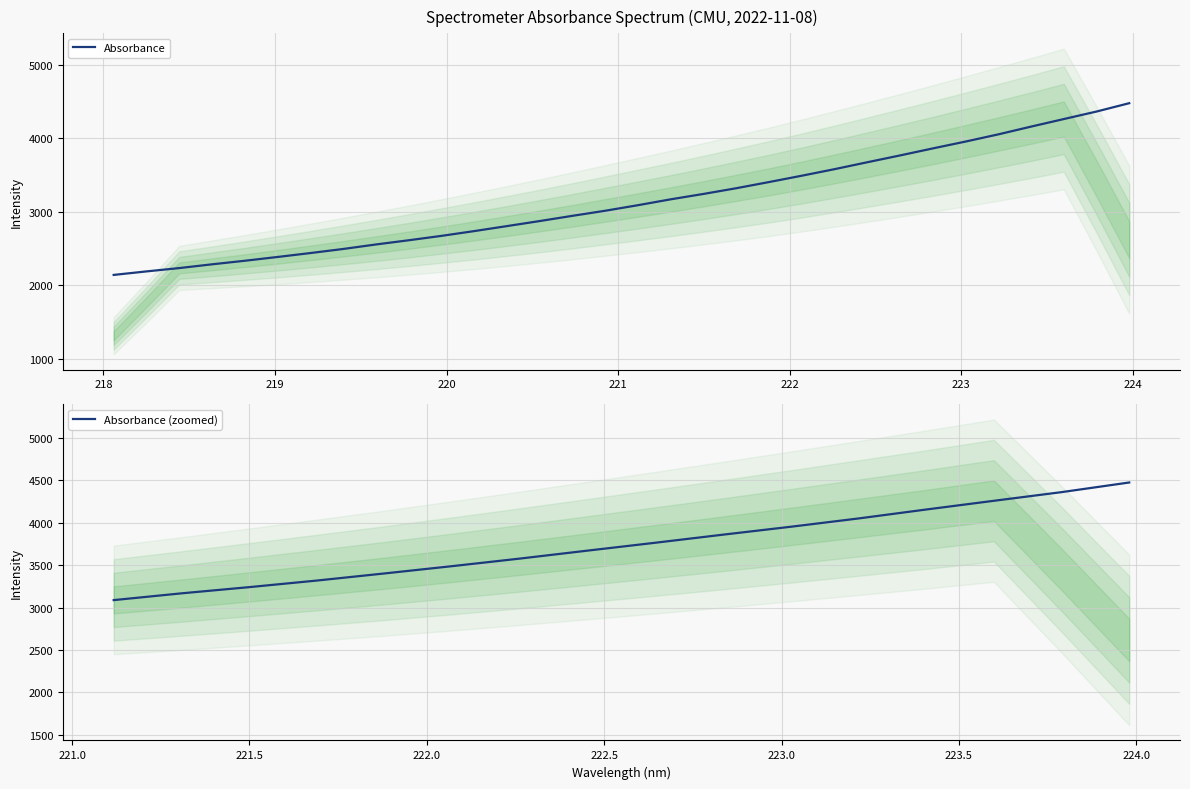

Is this an area chart (filled region under the line)?

No